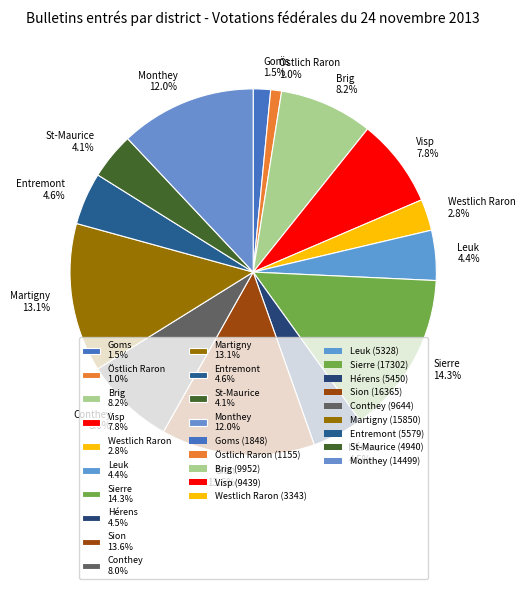

True or false: Brig accounts for 18% of the total.

False